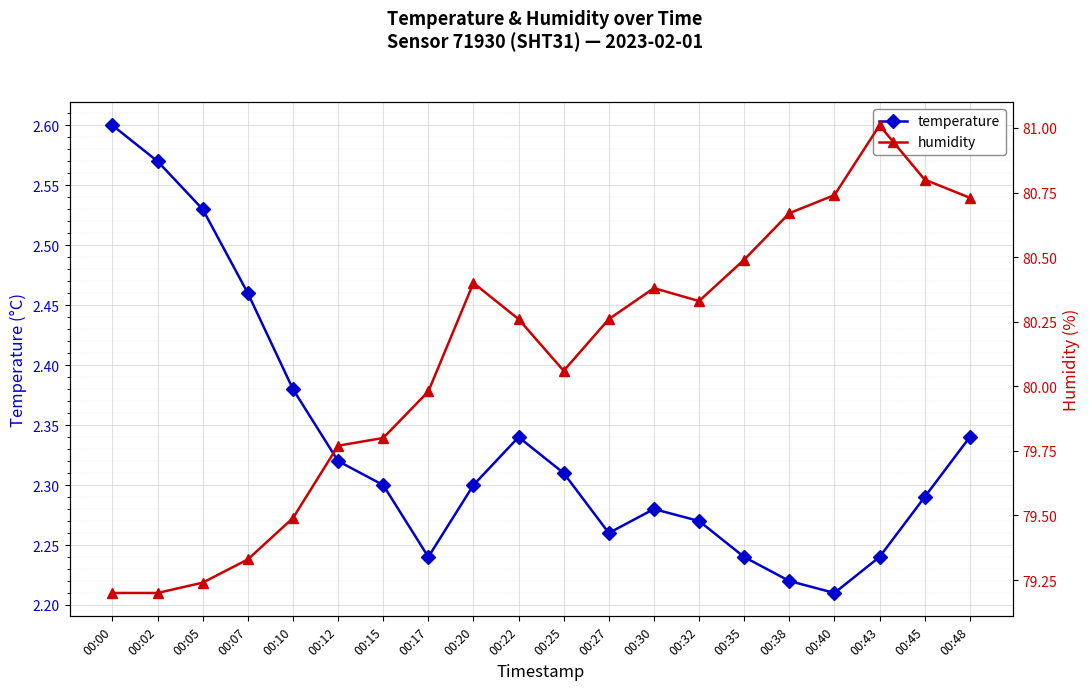

Where is the first local minimum for humidity?

00:25